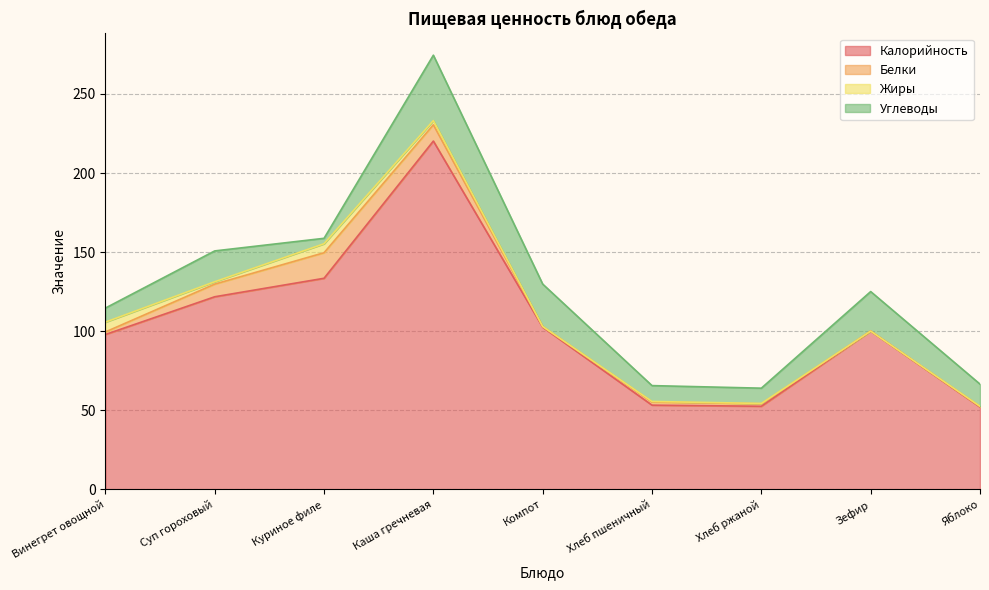

What position from the left is Каша гречневая?

4